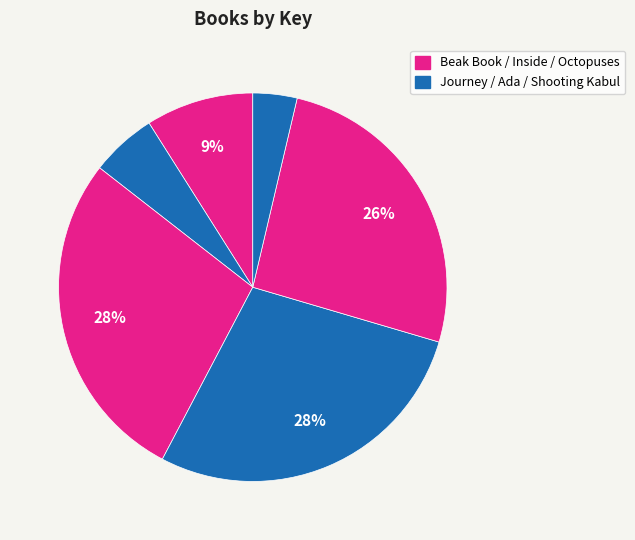

Count the number of slices in the pie.

6